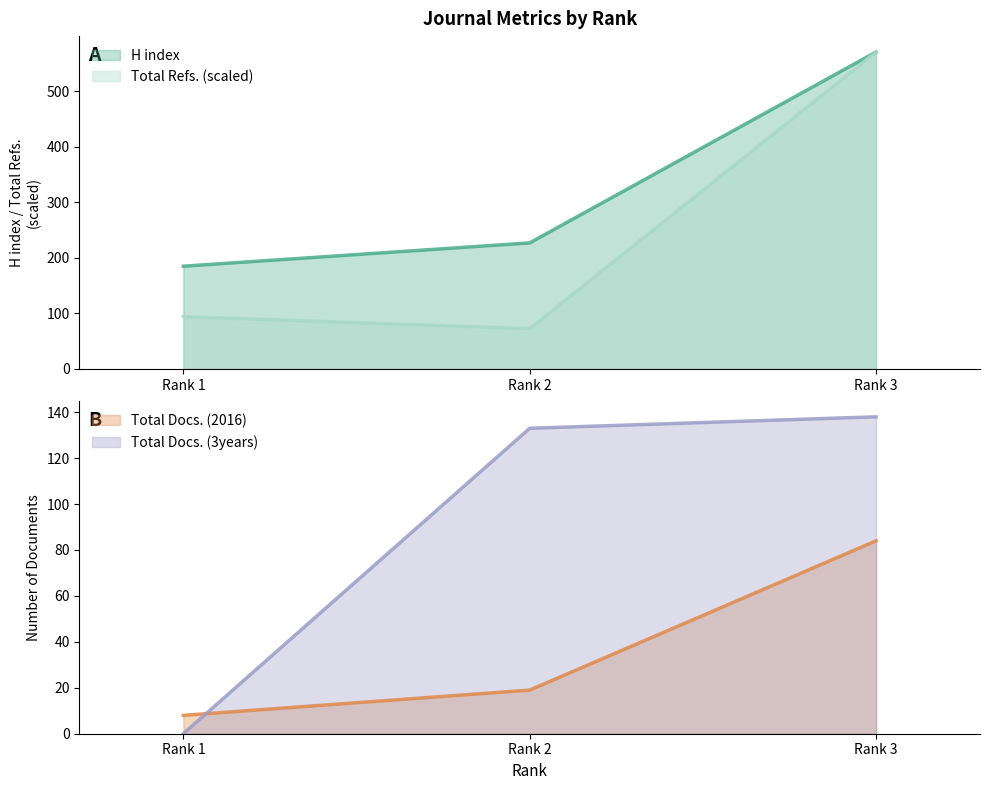

How many lines are shown in the chart?

4